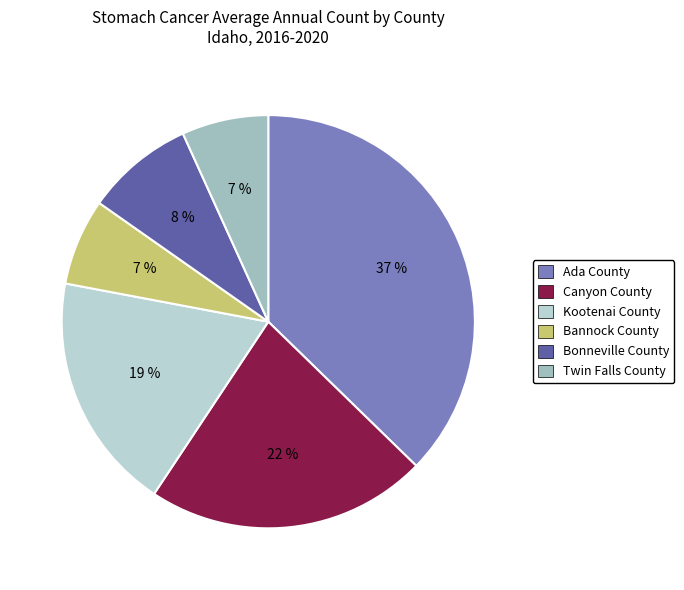

What is the largest slice in the pie chart?

Ada County